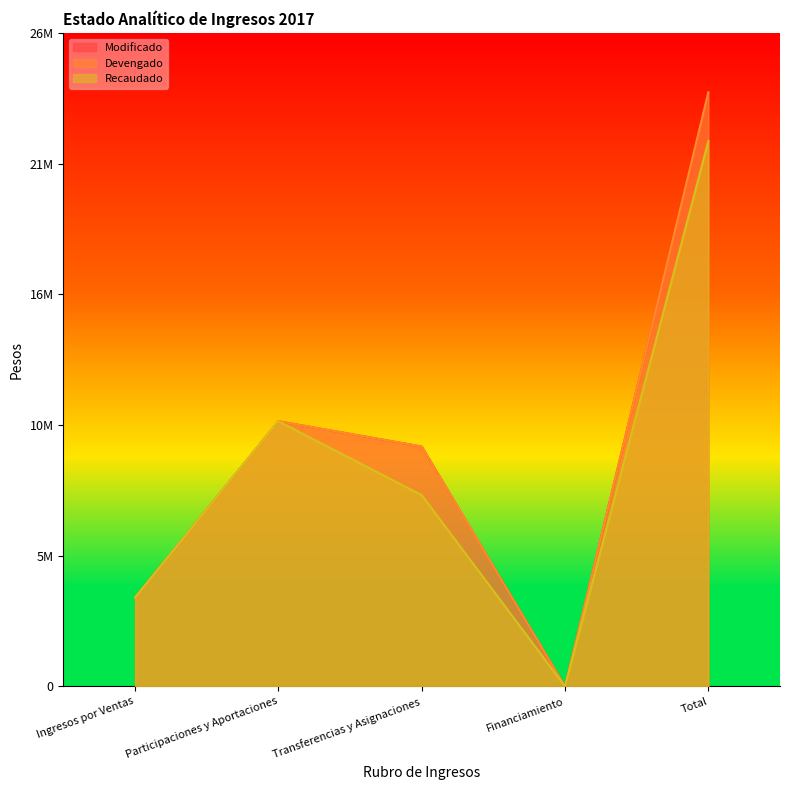

Is the value of Recaudado at Participaciones y Aportaciones greater than the value of Modificado at Total?

No